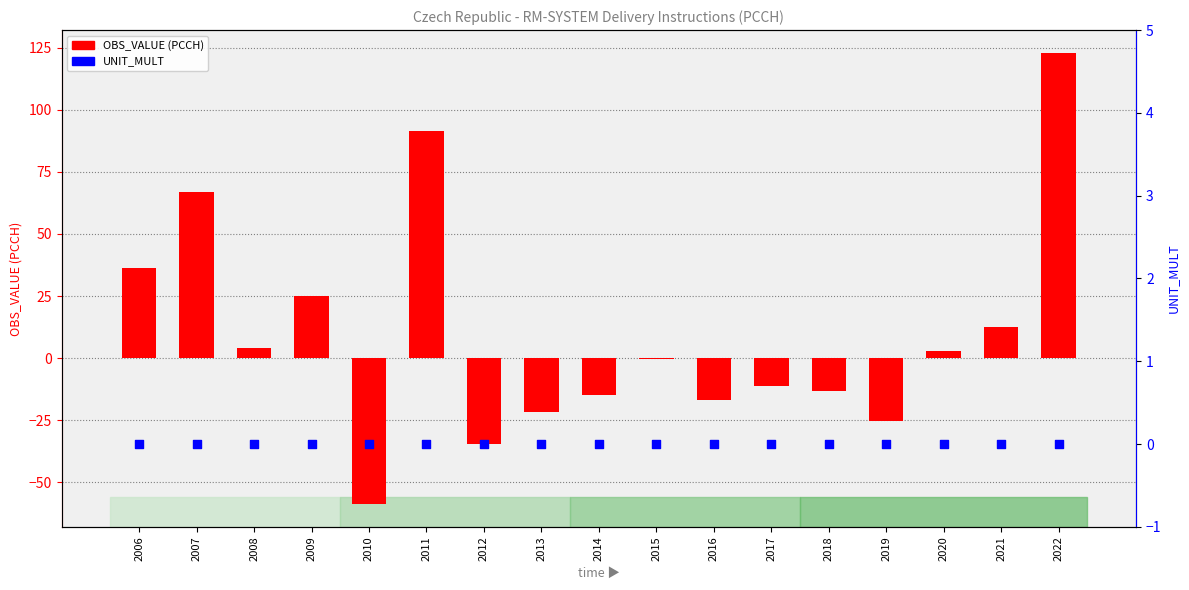

Which series has the largest total across all categories?

OBS_VALUE (PCCH)